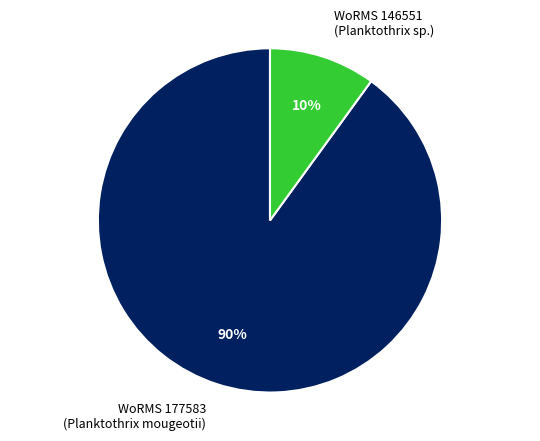

Rank the categories by value from highest to lowest.

WoRMS 177583 (Planktothrix mougeotii), WoRMS 146551 (Planktothrix sp.)